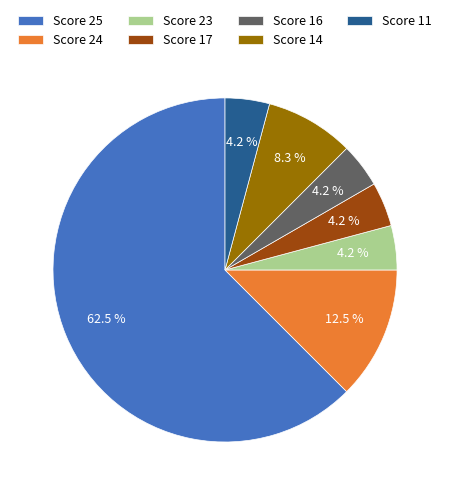

What is the largest slice in the pie chart?

Score 25